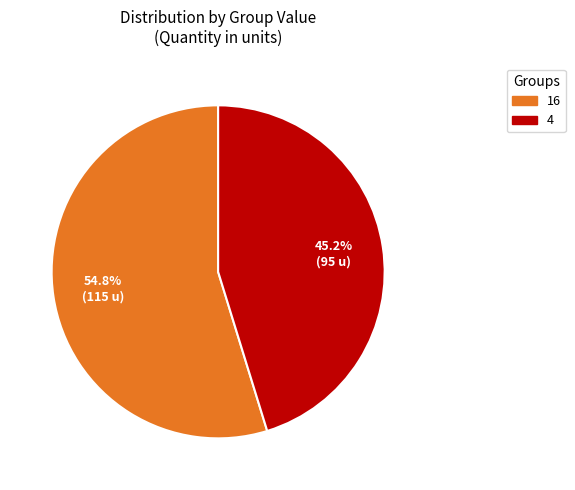

To the nearest percent, what percentage of the pie is 4?

45%